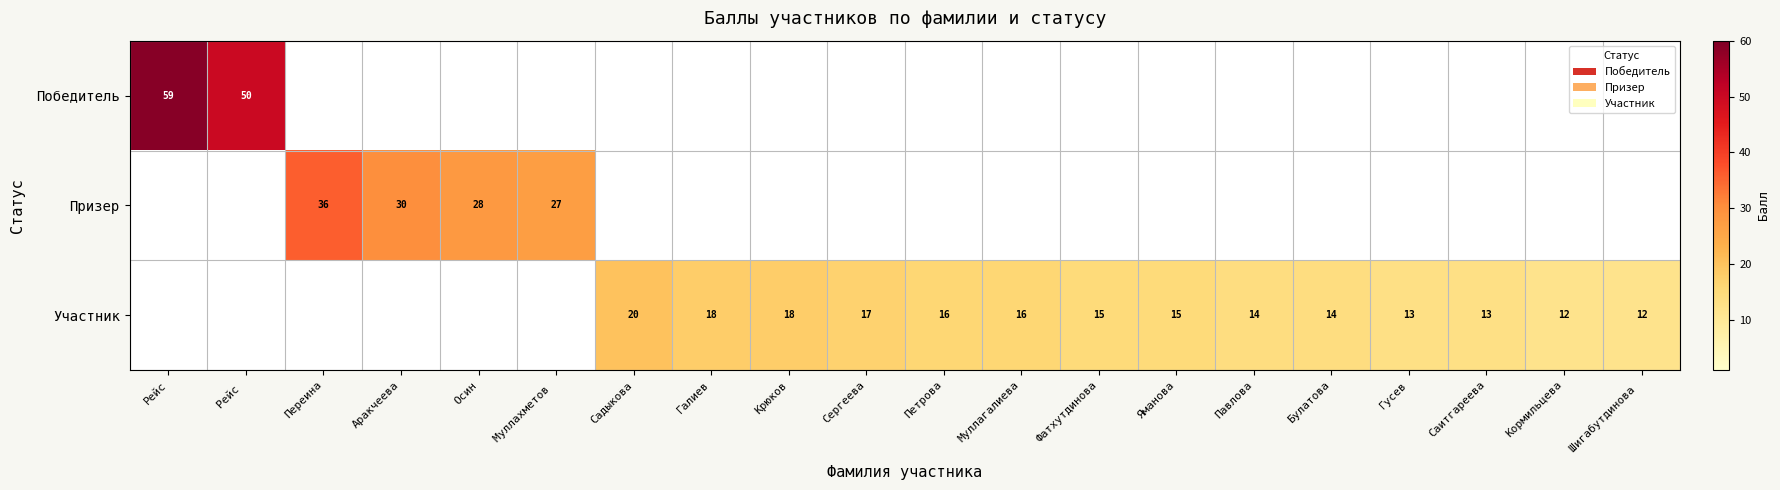

What is the sum of the Участник values at Павлова and Фатхутдинова?

29